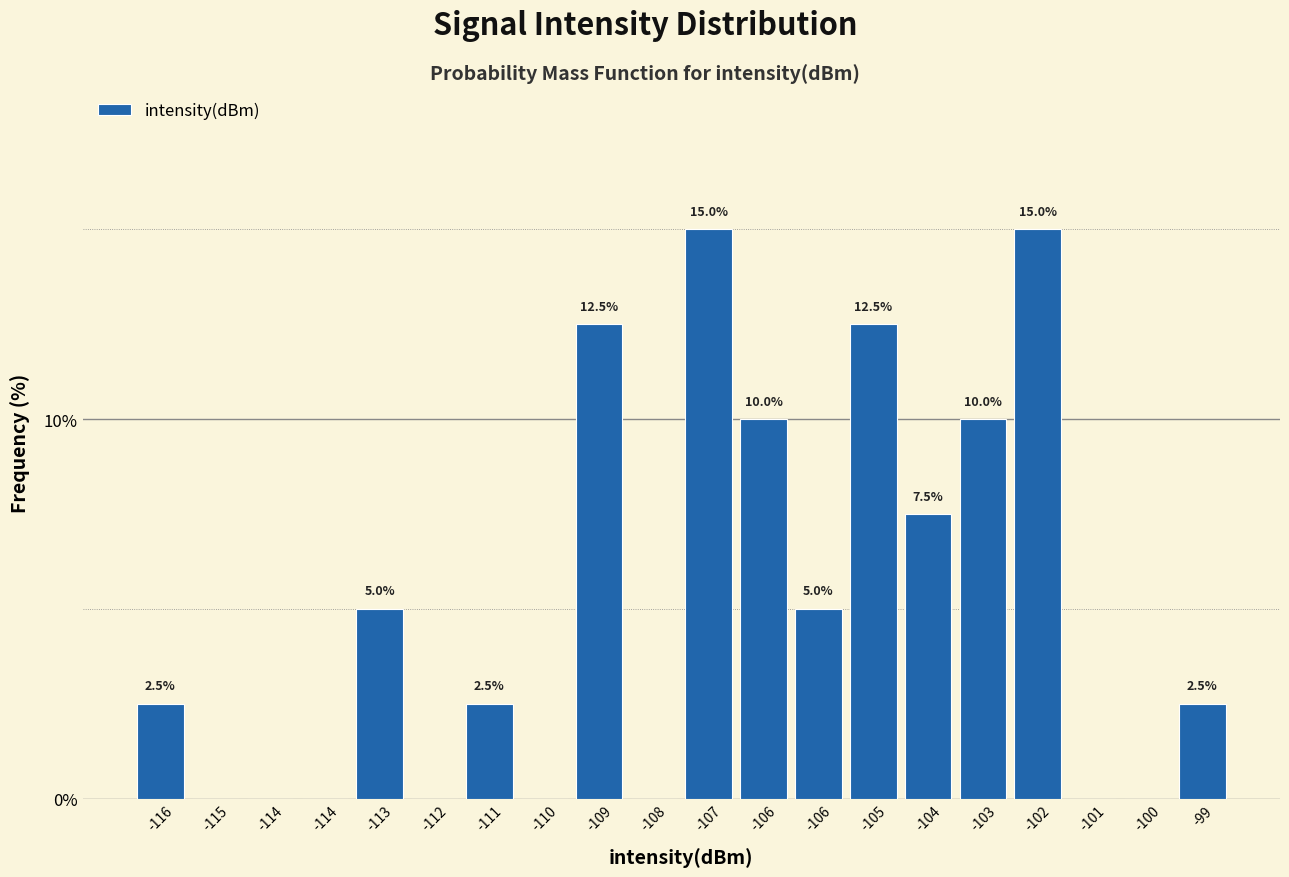

How many positive values are there?

12